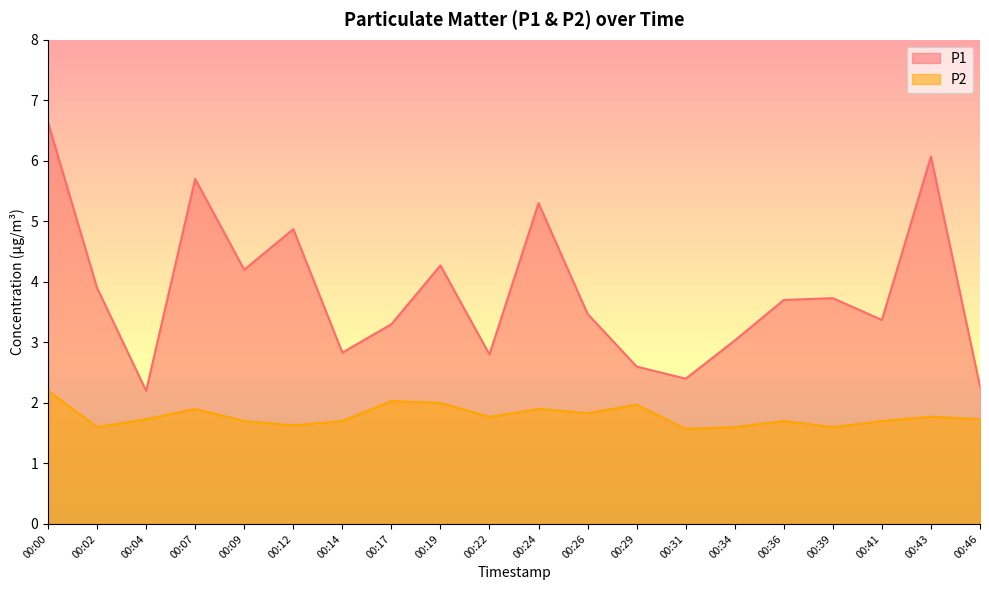

What is the difference between the second highest and minimum values in the P2 series?

0.5